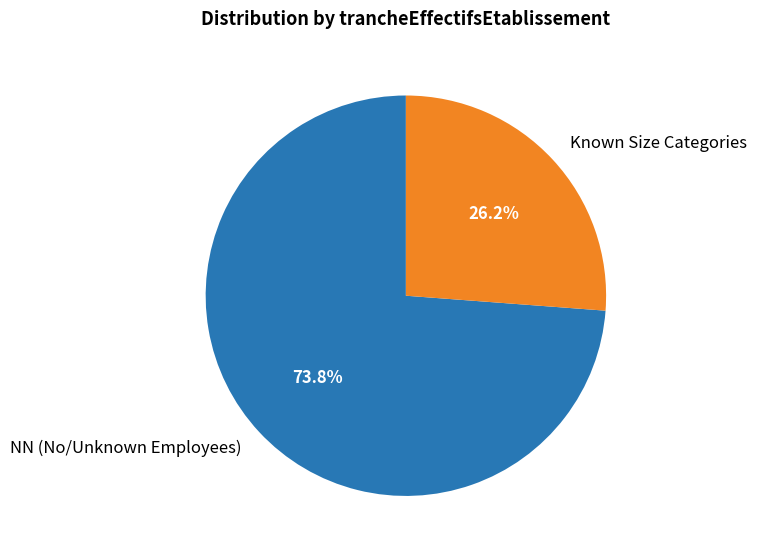

Is Known Size Categories the majority of the pie?

No